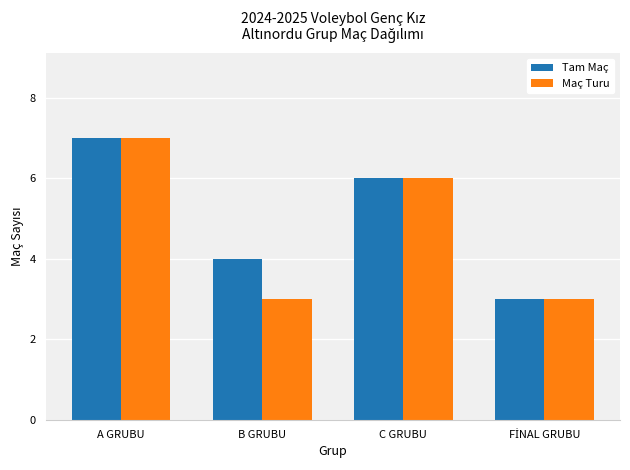

Where is Tam Maç nearest to the value 5?

B GRUBU